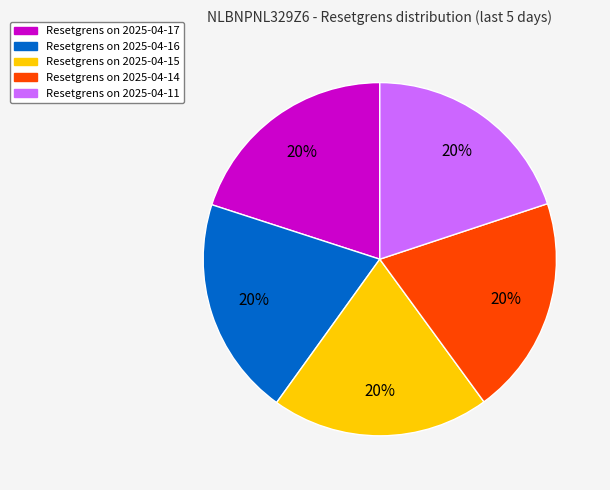

How many segments does this pie chart have?

5